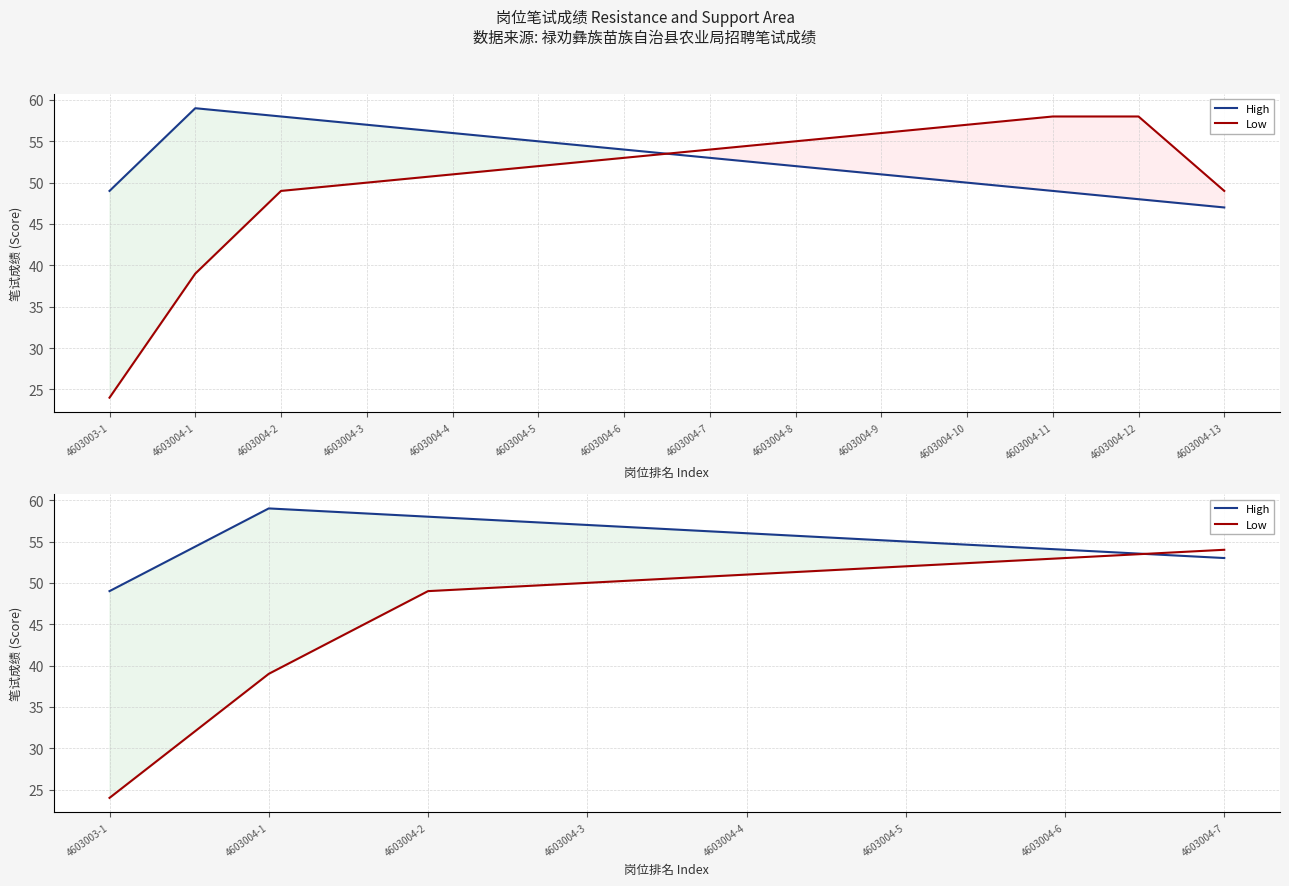

What are all the series names shown in the legend?

High, Low